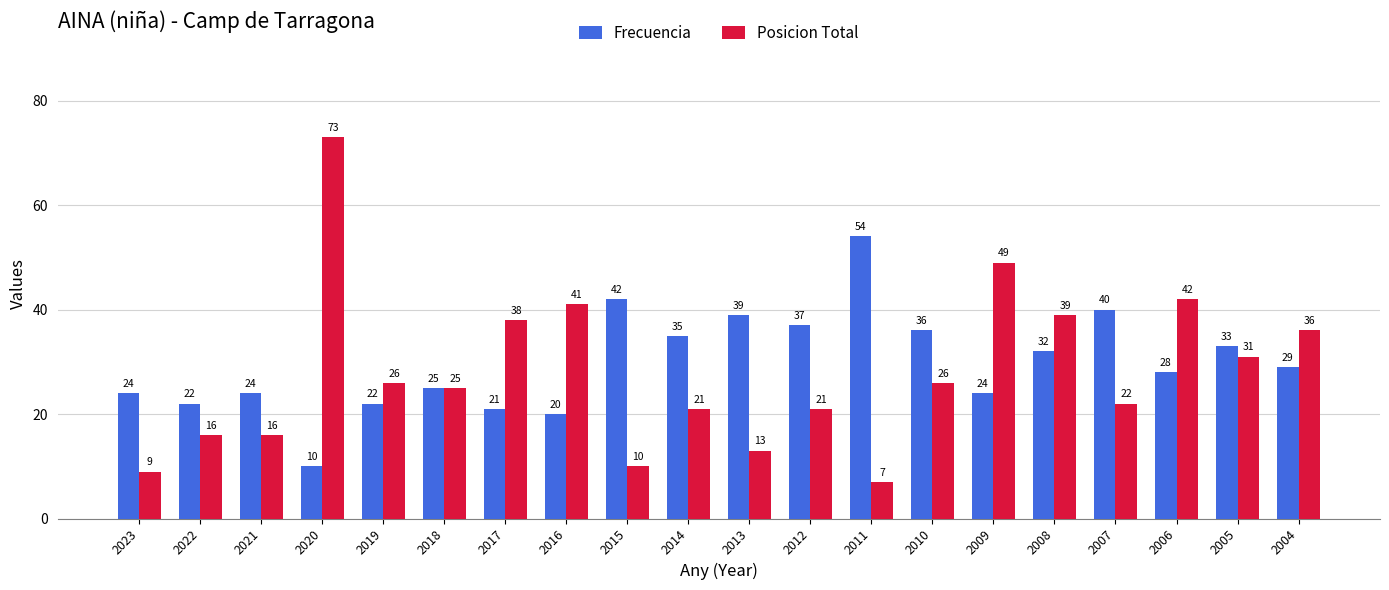

At which label does Posicion Total reach its minimum?

2011